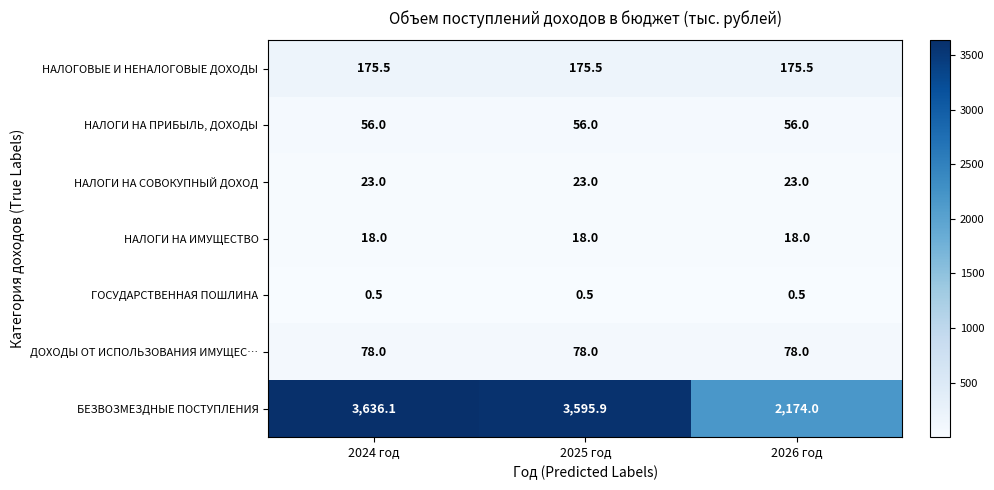

What is the smallest value displayed?

0.5